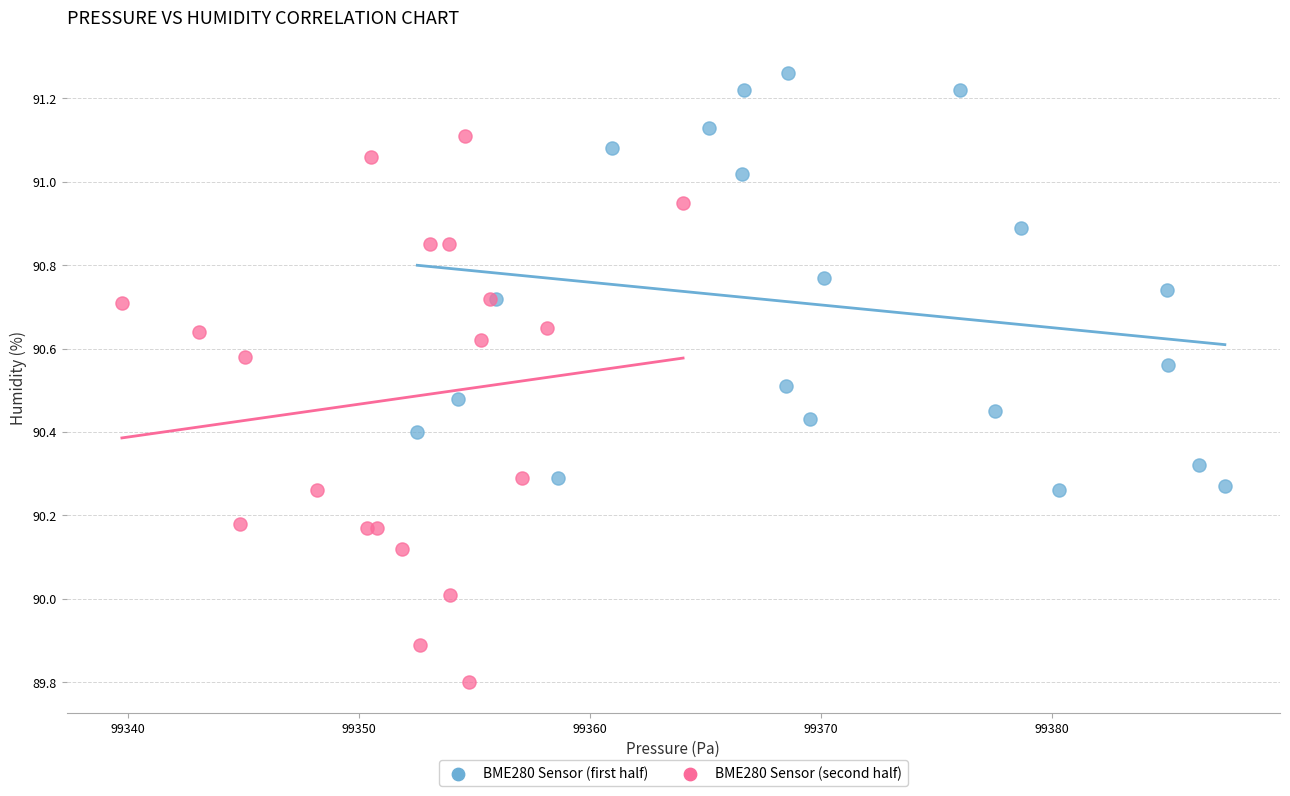

Which series reaches the maximum Y coordinate?

BME280 Sensor (first half)